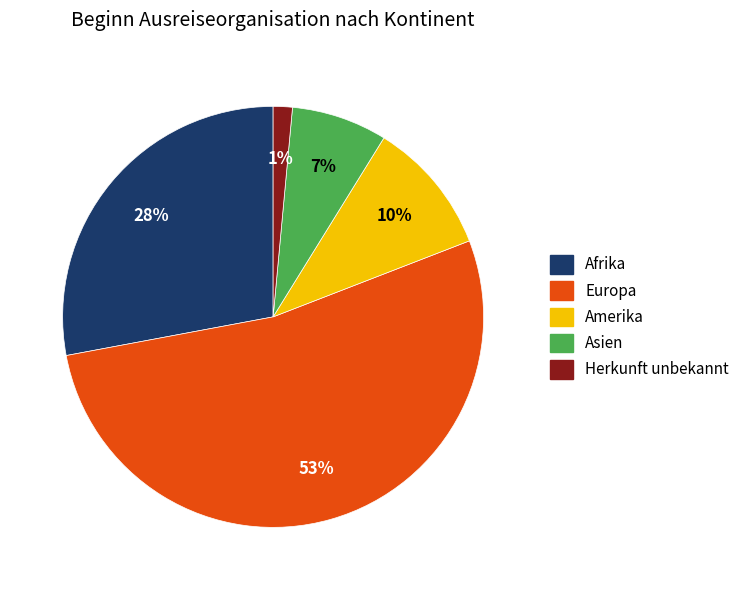

To the nearest percent, what is the average slice percentage?

20%